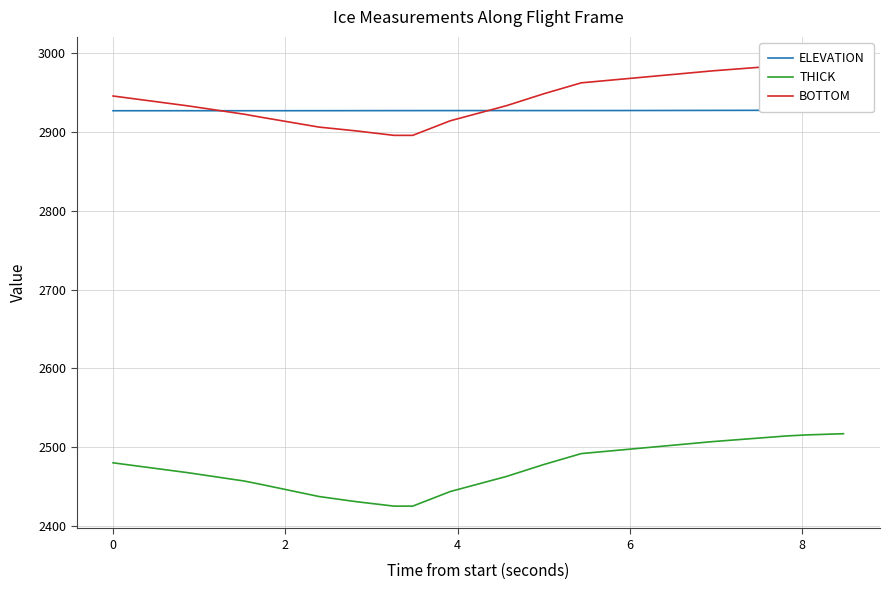

True or false: BOTTOM has more than 0 points higher than both neighbors.

False